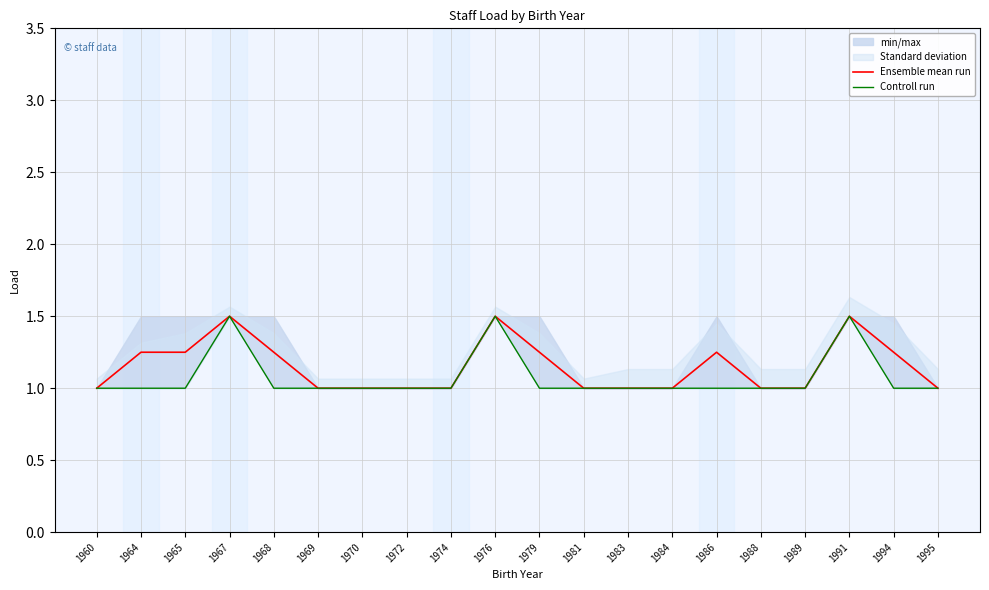

True or false: Controll run has a value of 1.0 at 1995.

True